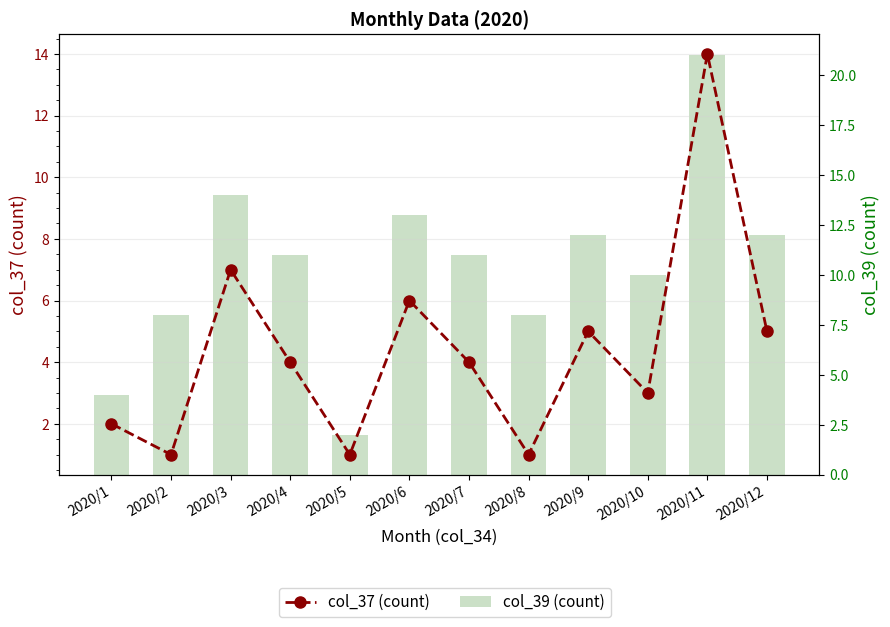

True or false: col_39 (count) has a value of 6 at 2020/12.

False